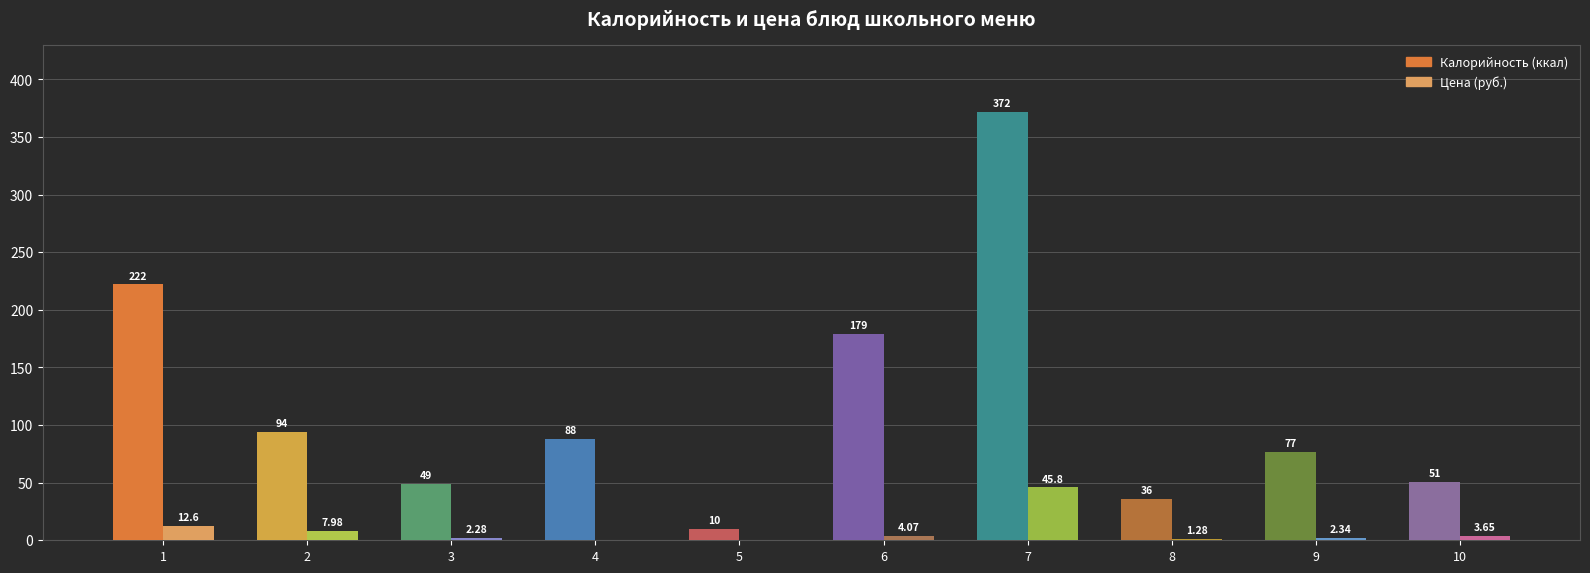

Which series changed the most between 1 and 9?

Калорийность (ккал)